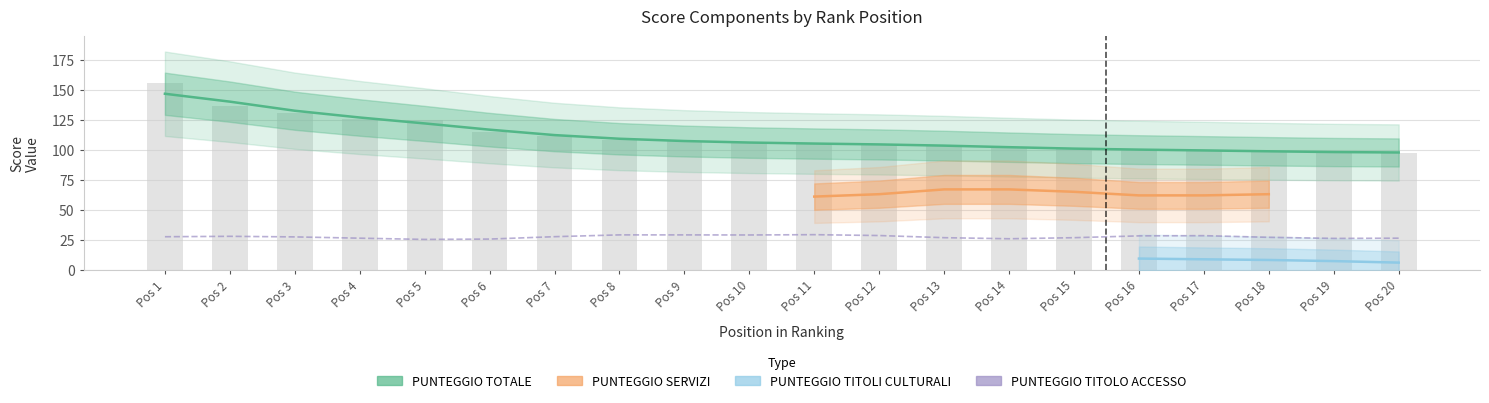

What is the value of the PUNTEGGIO SERVIZI bar at the 13th from the left?

78.0